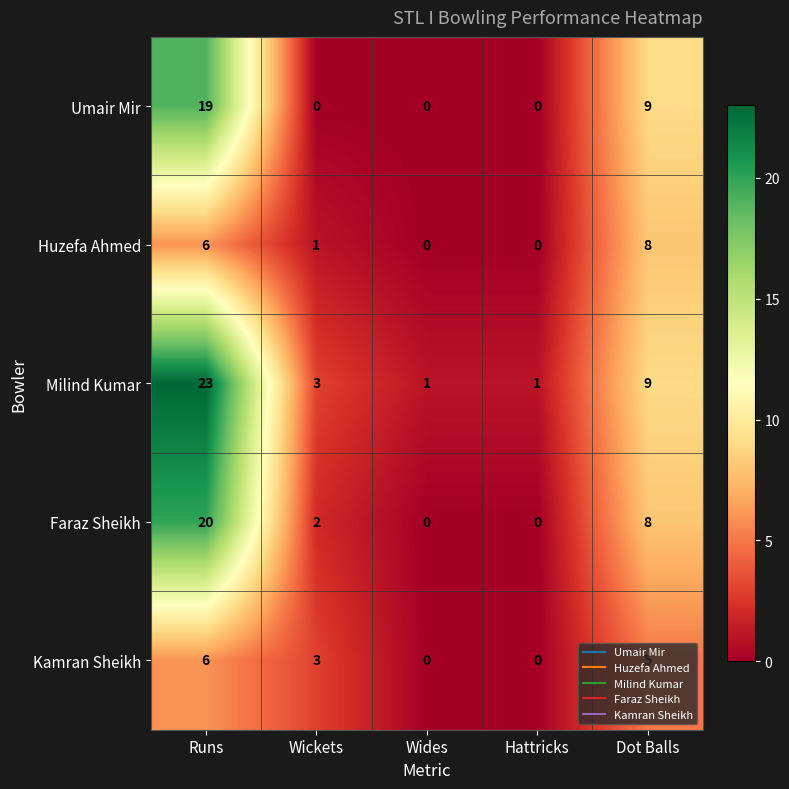

What is the difference between the maximum and second lowest values in the Faraz Sheikh series?

20